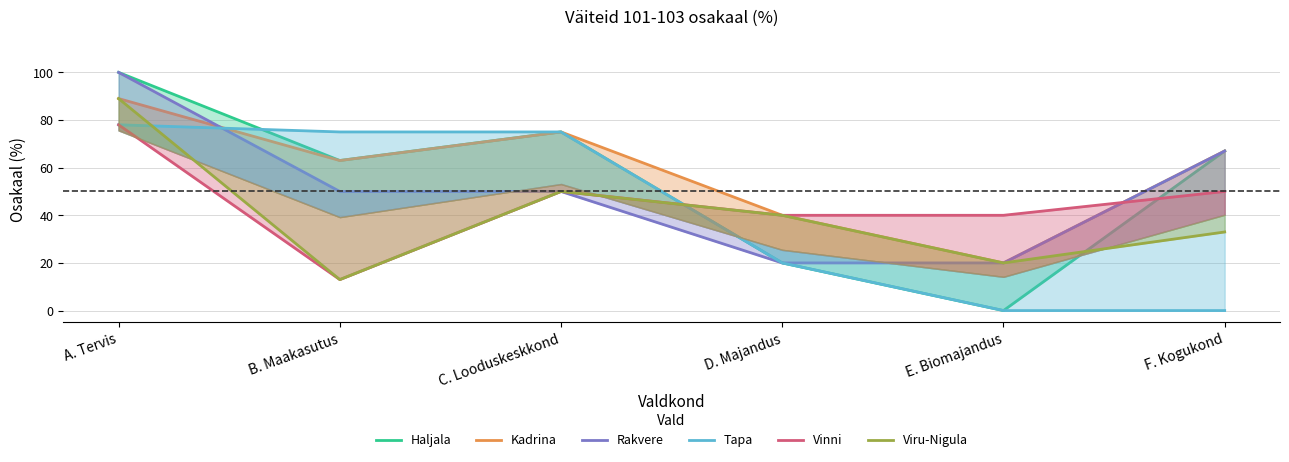

Rank the series by their maximum value, from highest to lowest.

Haljala, Rakvere, Kadrina, Viru-Nigula, Tapa, Vinni